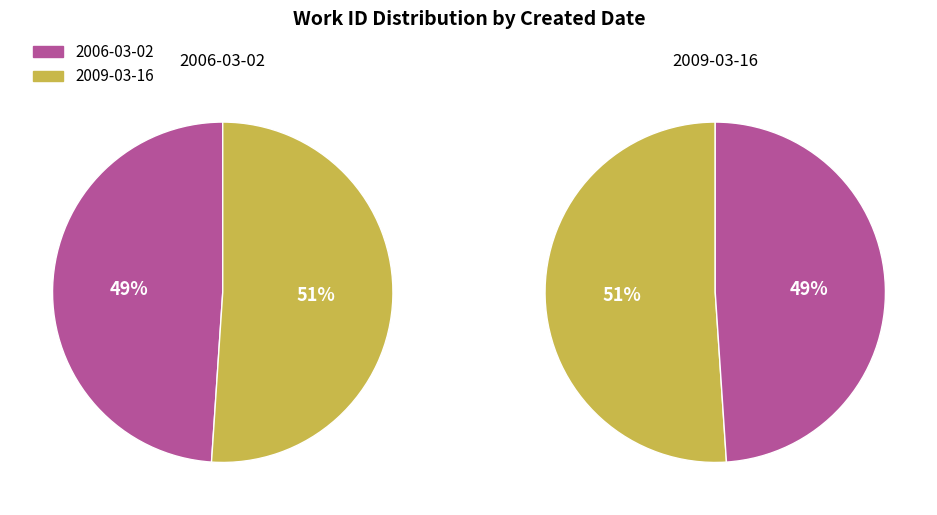

Do 2006-03-02 and 2009-03-16 together represent more than half of the pie?

Yes